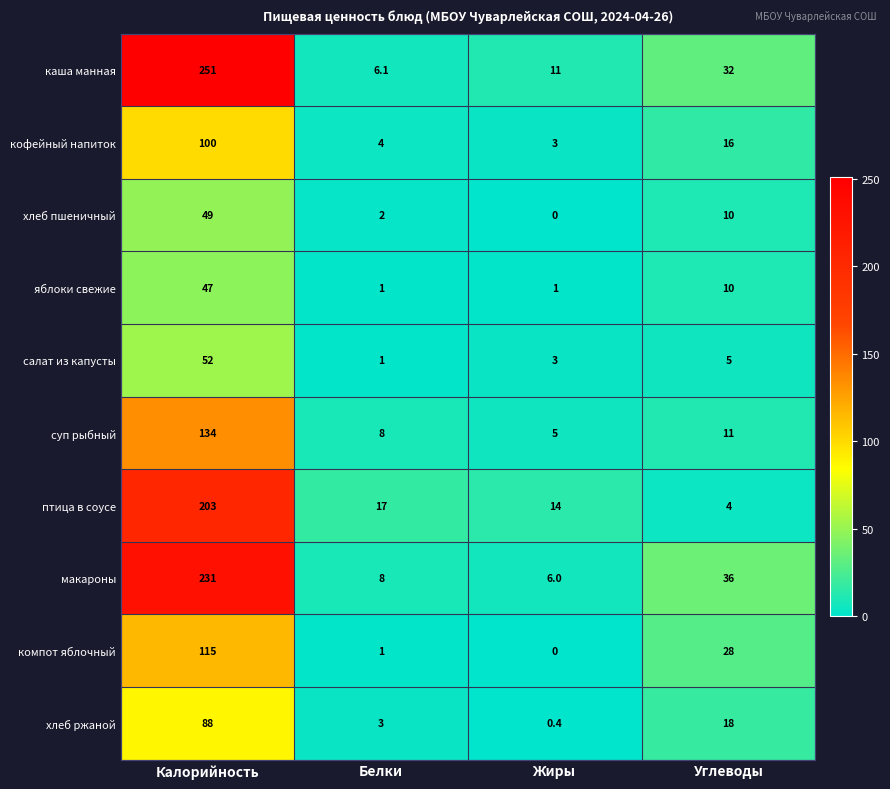

Which label corresponds to the smallest value in the chart?

Жиры